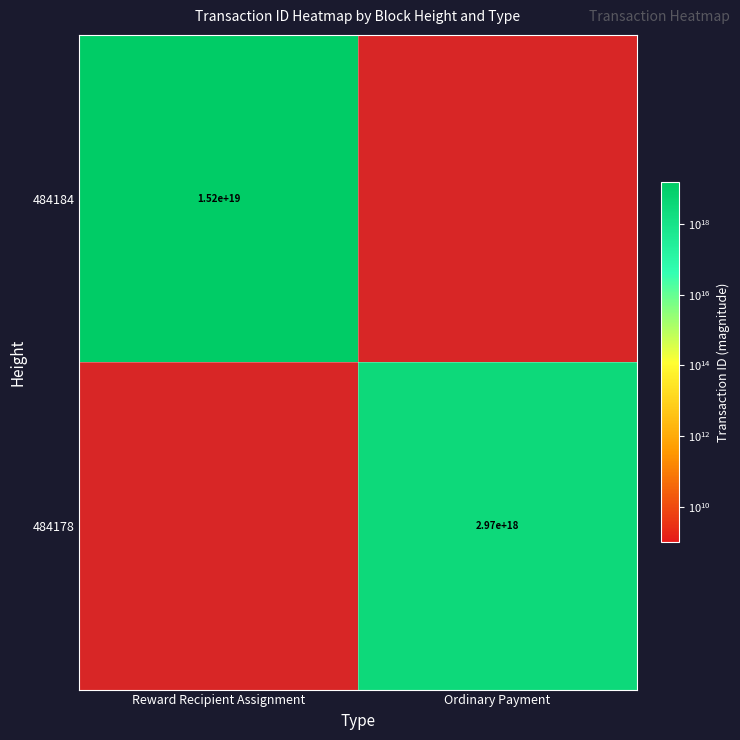

Is the value of 484184 at Reward Recipient Assignment greater than the value of 484178 at Ordinary Payment?

Yes